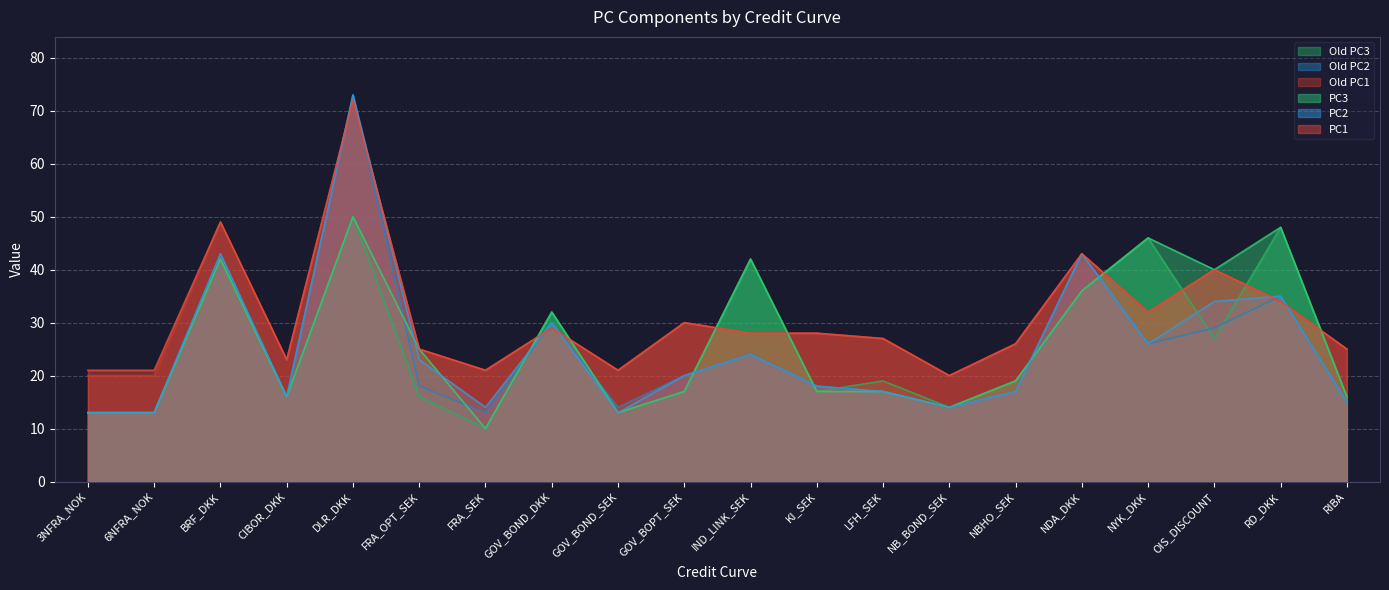

Where is the first local minimum for Old PC3?

CIBOR_DKK